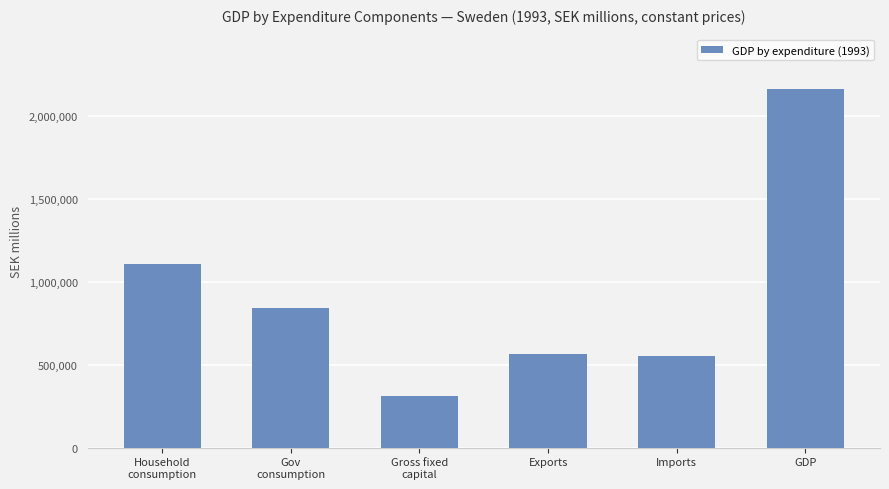

The chart shows a value of 554990 at Imports. True or false?

True